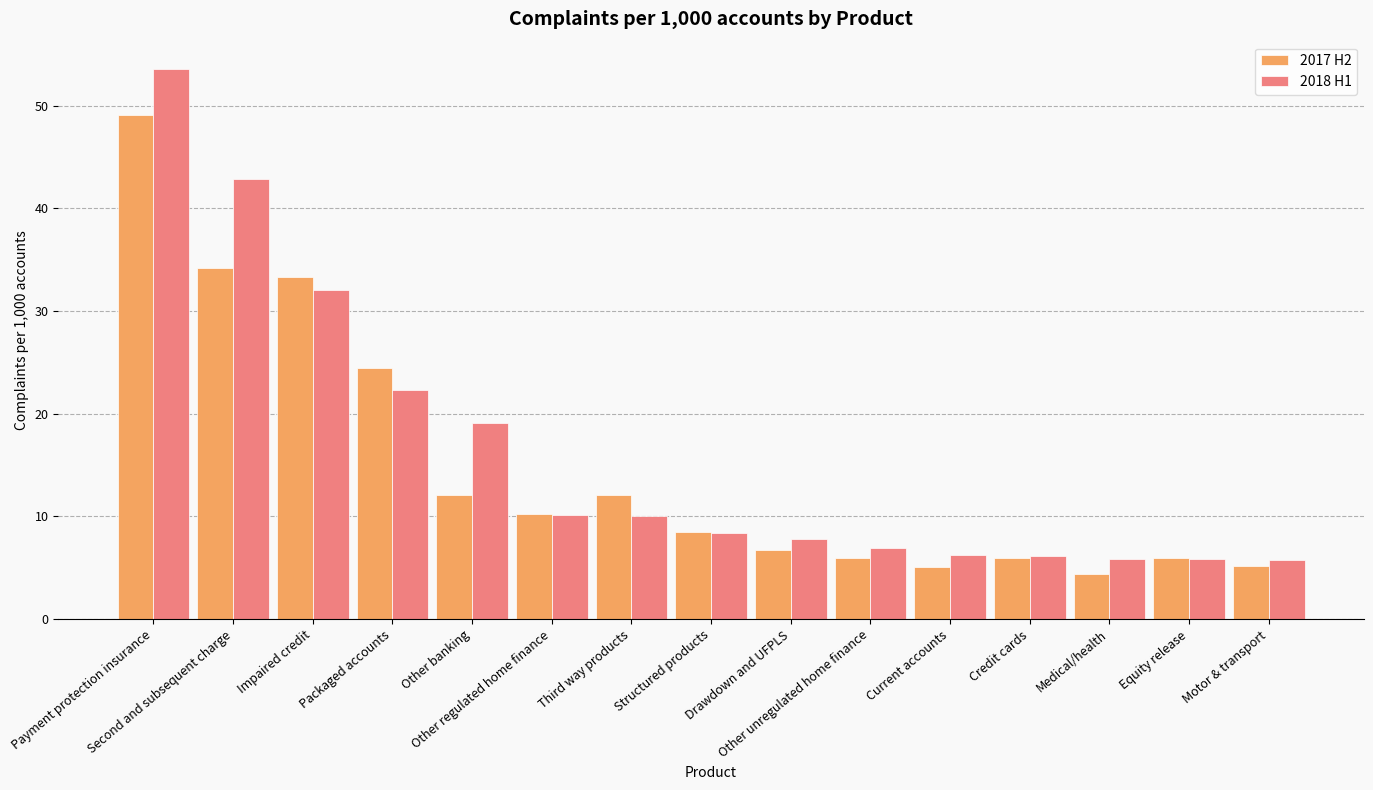

What is the spread (max minus min) of values at Packaged accounts?

2.2